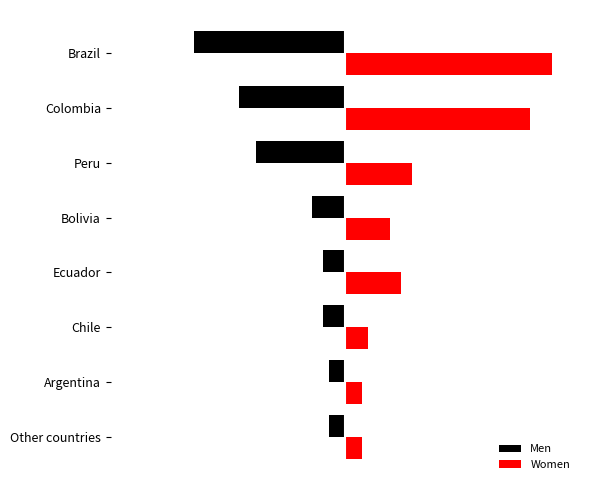

How many groups of bars are there?

8